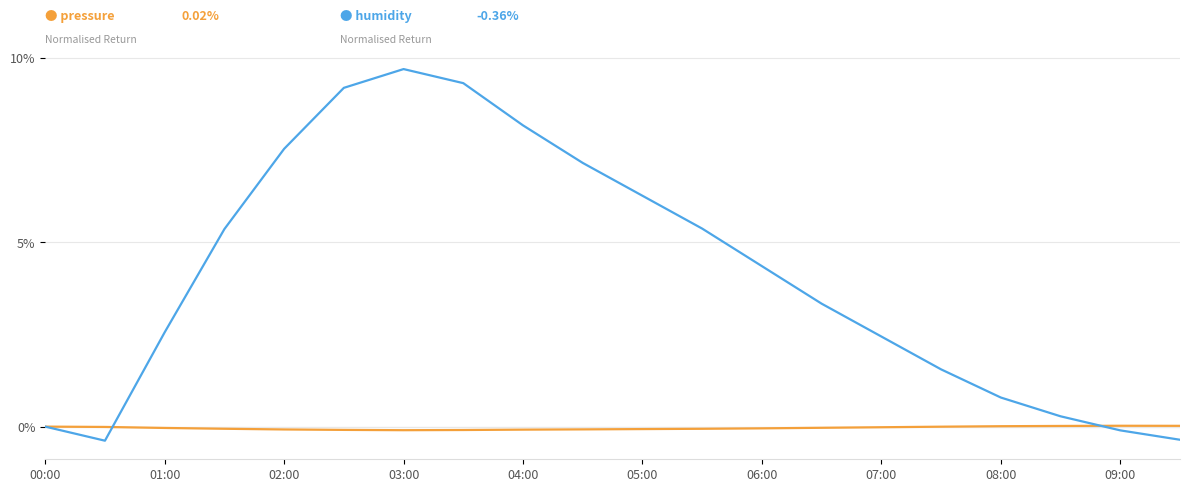

What is the greatest value displayed?

9.7